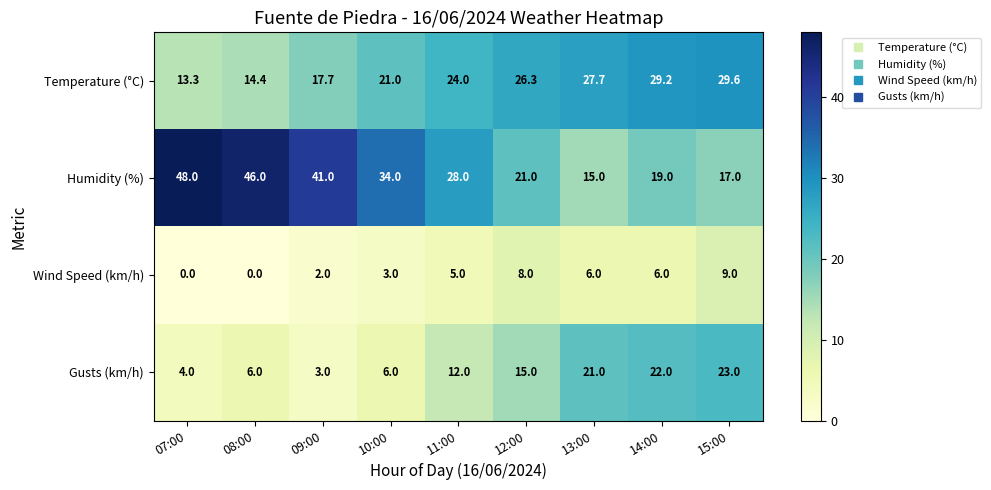

The value of Gusts (km/h) at 08:00 is 6.0. True or false?

True